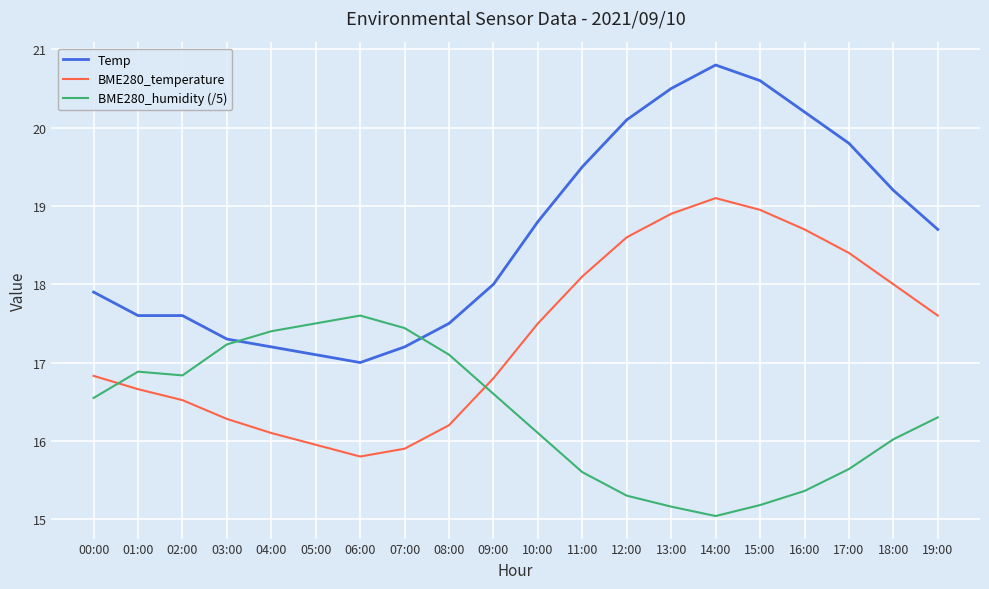

Is the value of BME280_temperature at 13:00 greater than the value of Temp at 13:00?

No